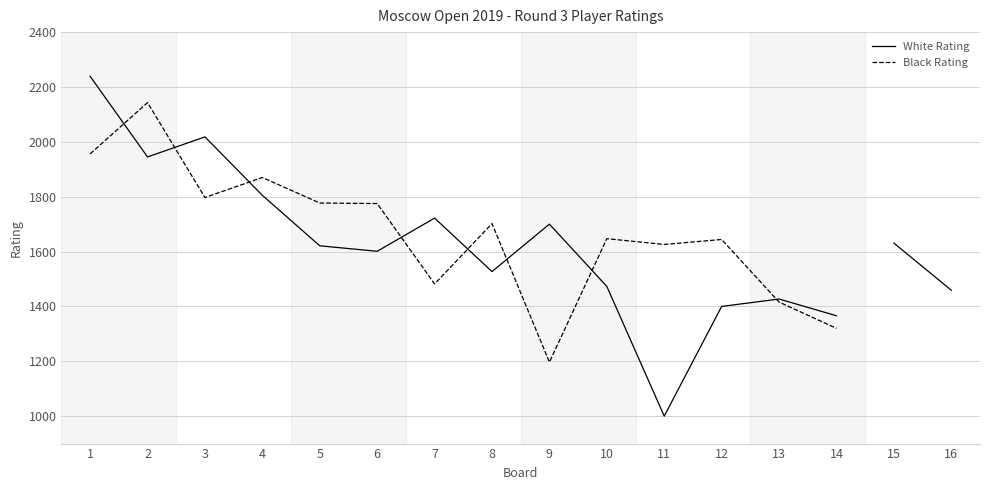

What is the greatest value displayed?

2239